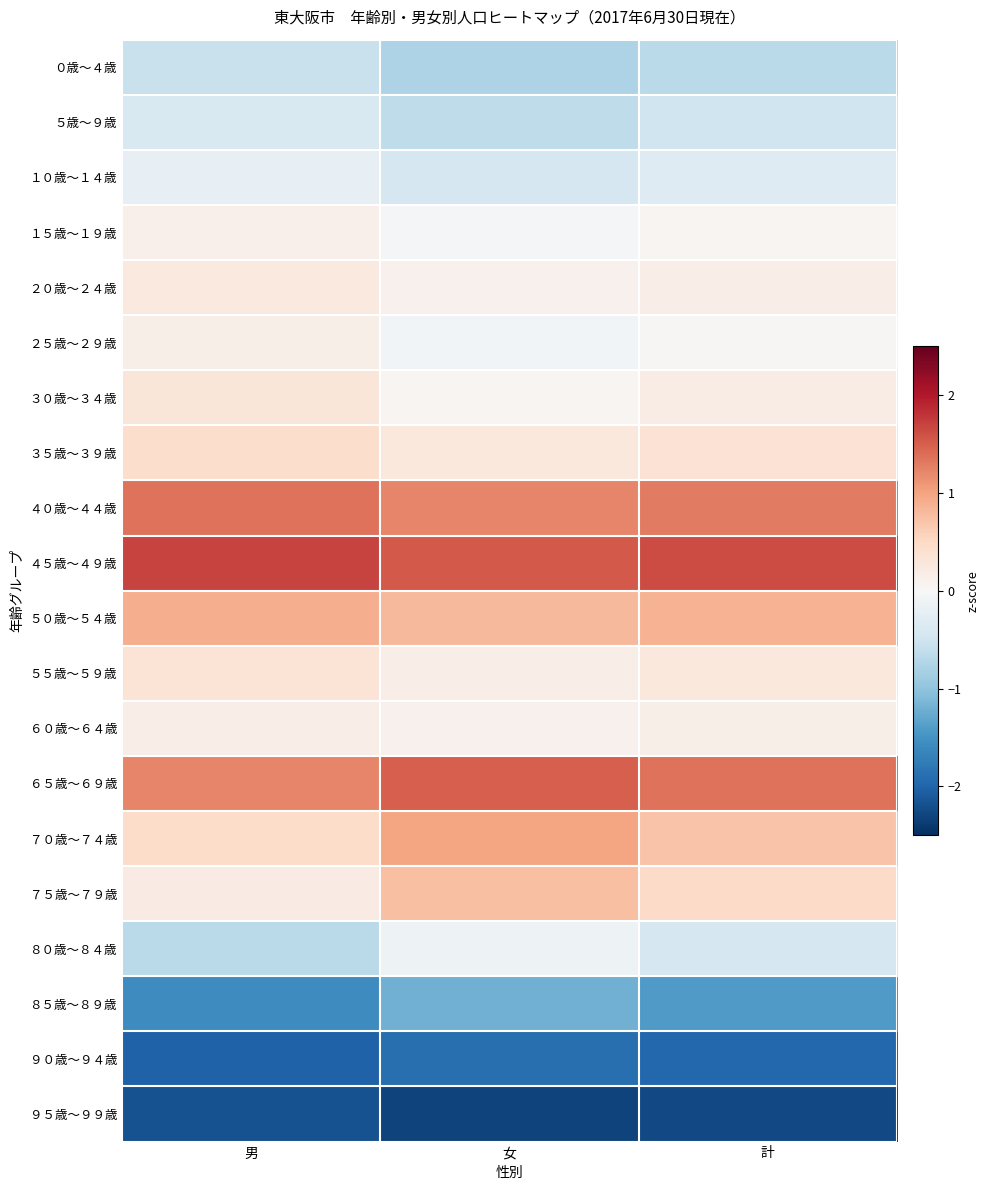

What is the maximum value shown in the chart?

1.7